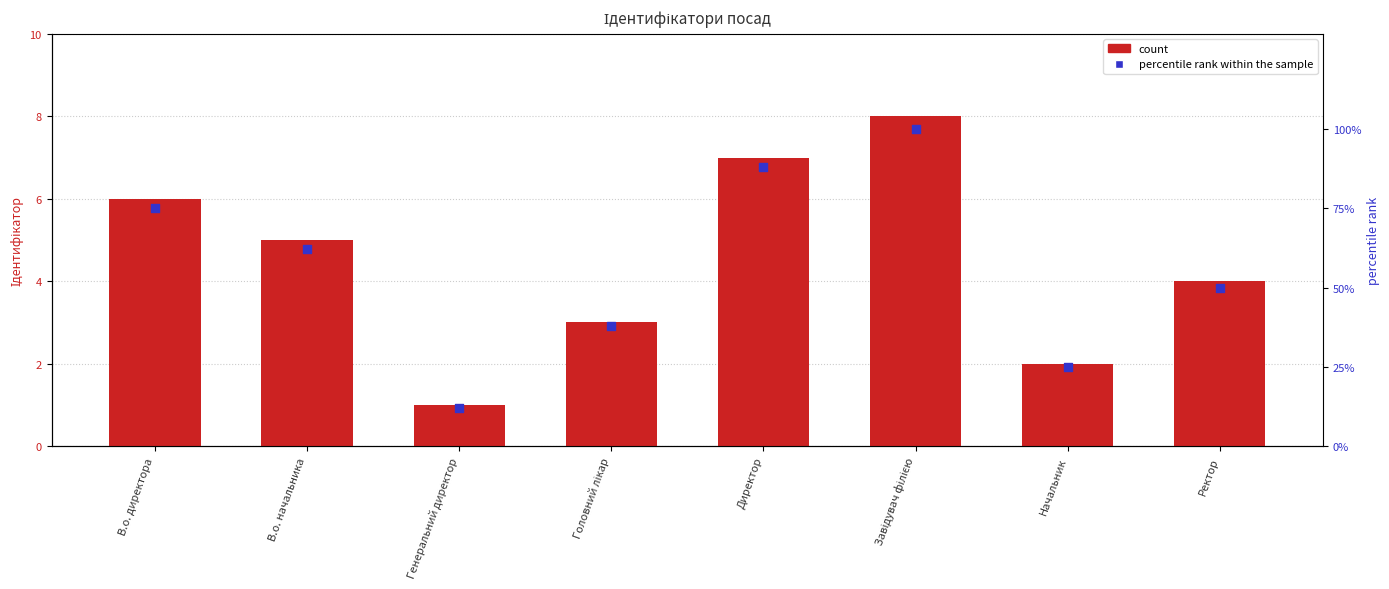

Which series reaches the minimum Y coordinate?

count